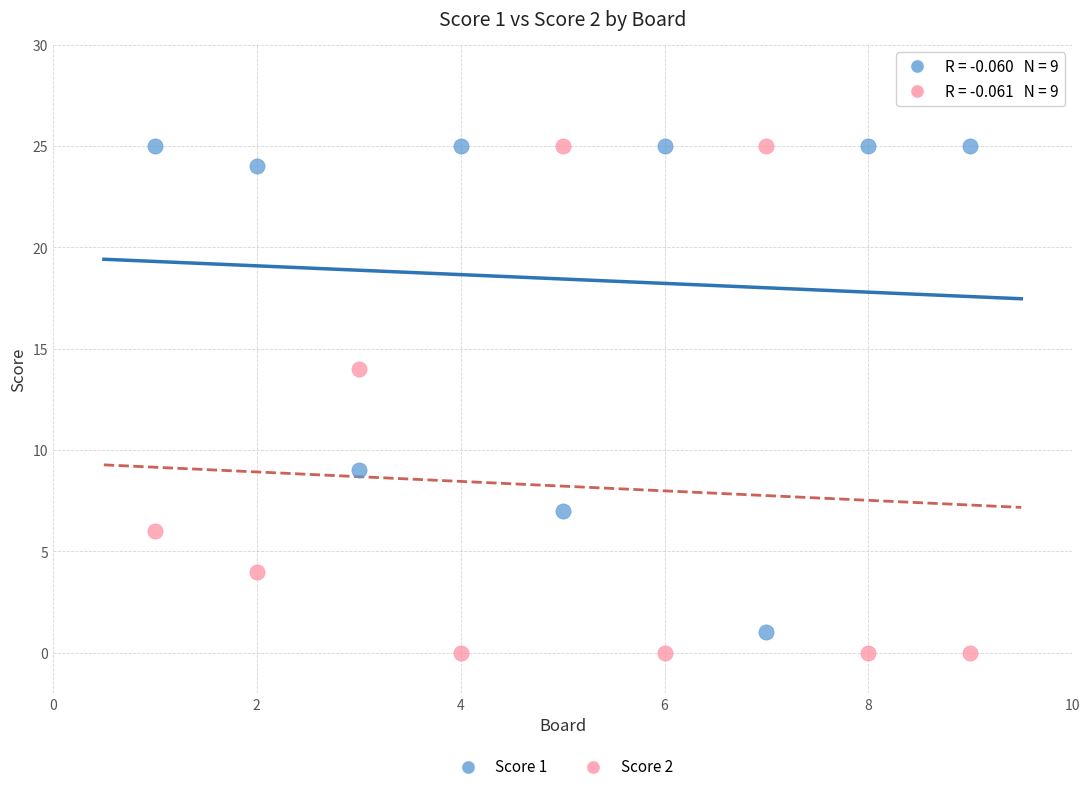

What is the X range (max minus min) for the scatter plot?

8